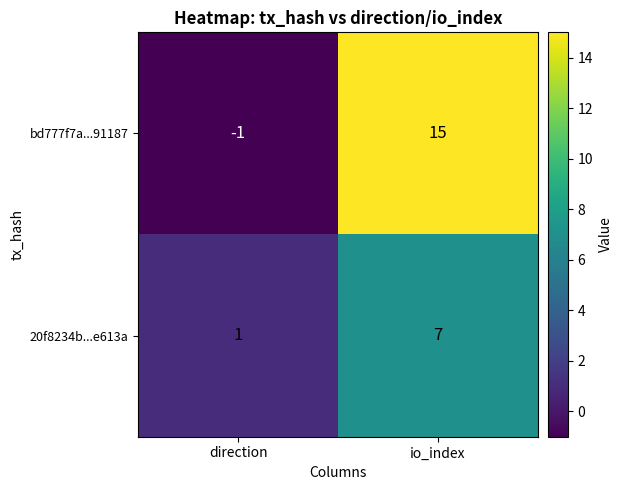

List the series in order of their peak value, highest first.

bd777f7a...91187, 20f8234b...e613a